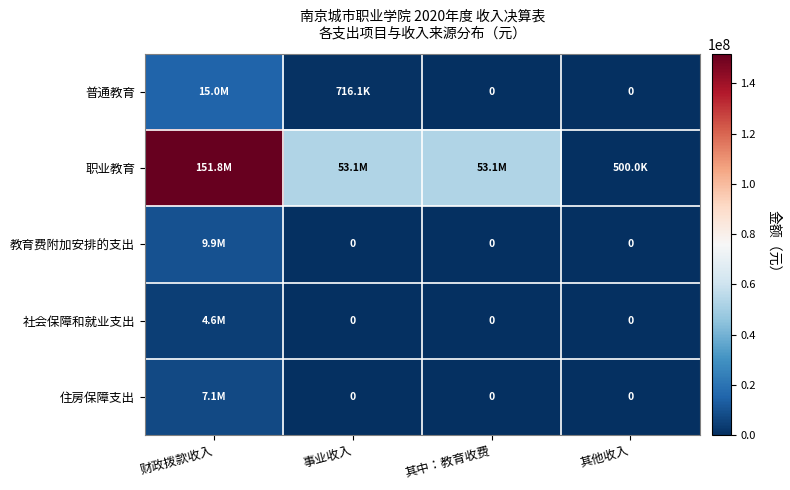

At which category is the sum across all series the highest?

财政拨款收入